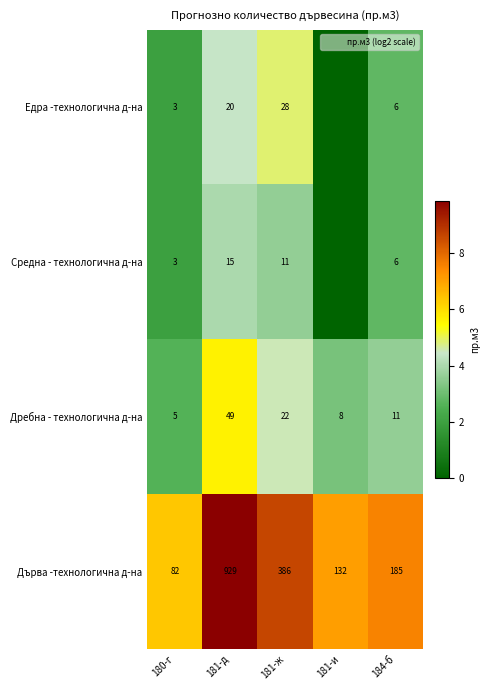

Where does the Дърва -технологична д-на series first go above 185?

181-д